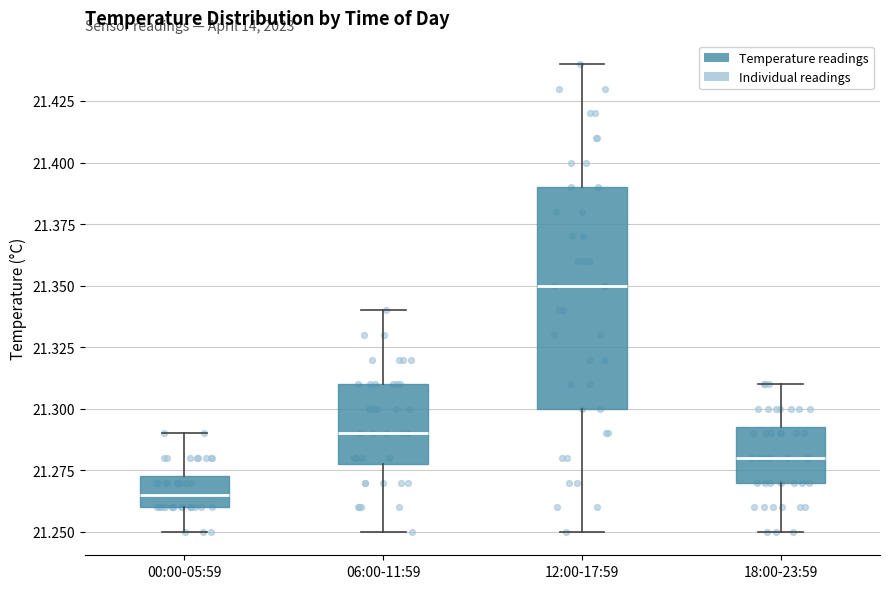

Which box has the lowest median line?

00:00-05:59